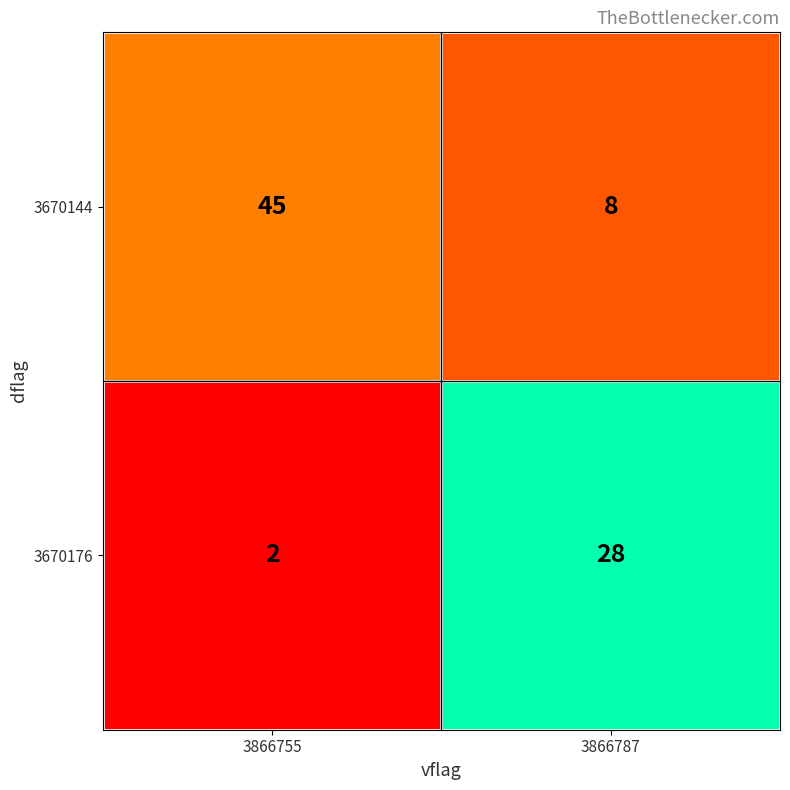

Where is 3670176 nearest to the value 15?

3866755